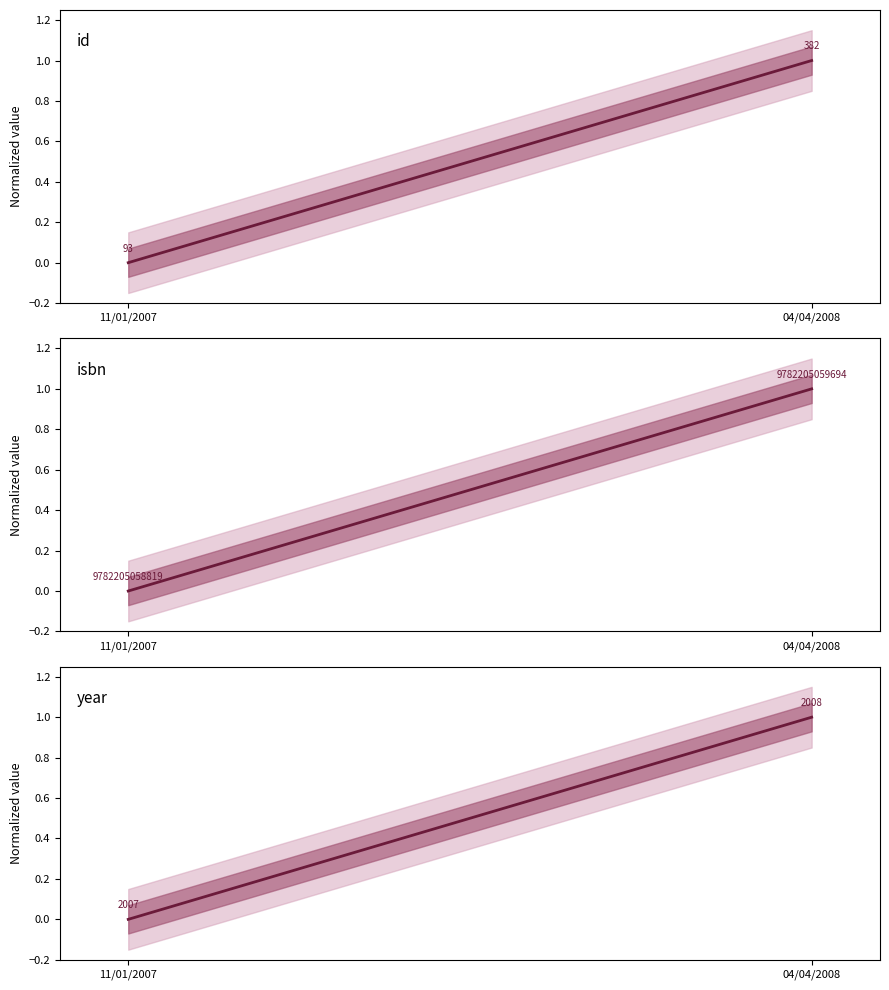

What value does the year series have at 04/04/2008?

1